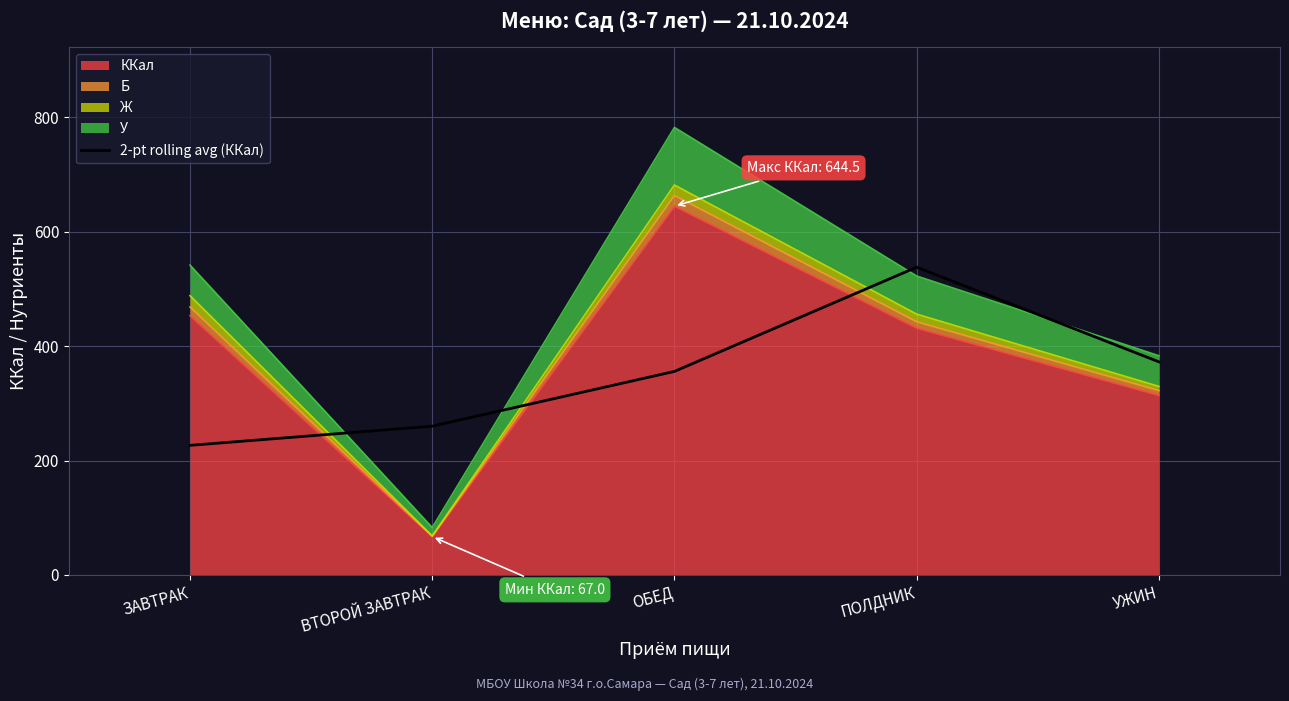

What is the label of the 5th point from the left?

УЖИН